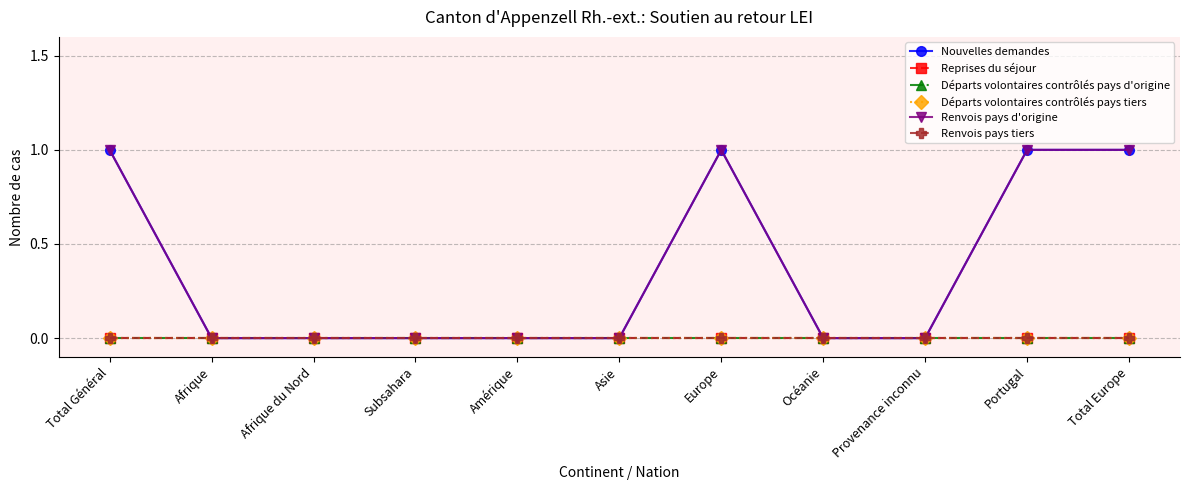

Is this an area chart (filled region under the line)?

No